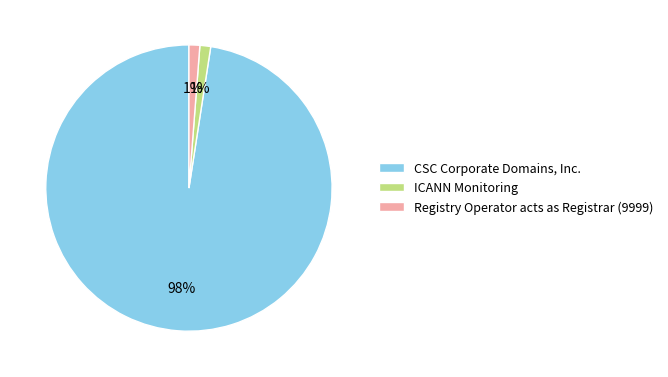

Which has a higher value, CSC Corporate Domains, Inc. or ICANN Monitoring?

CSC Corporate Domains, Inc.